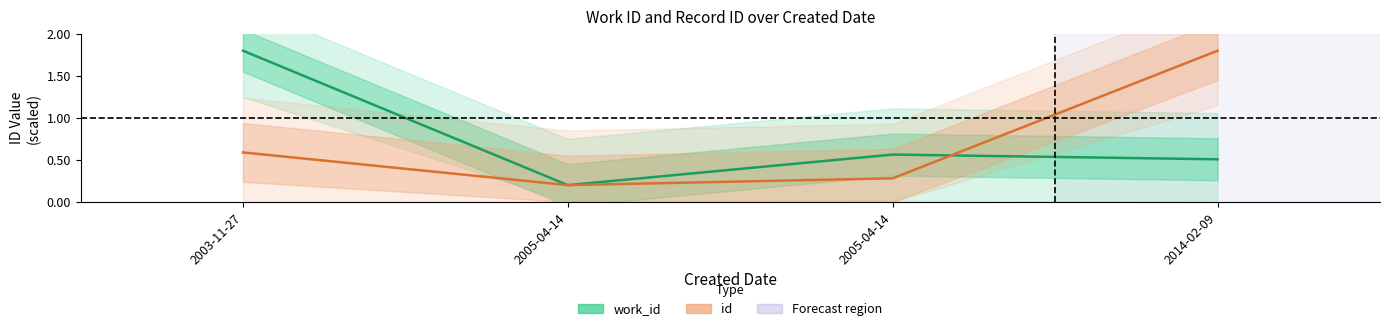

What is the label of the 2nd point from the left?

2005-04-14